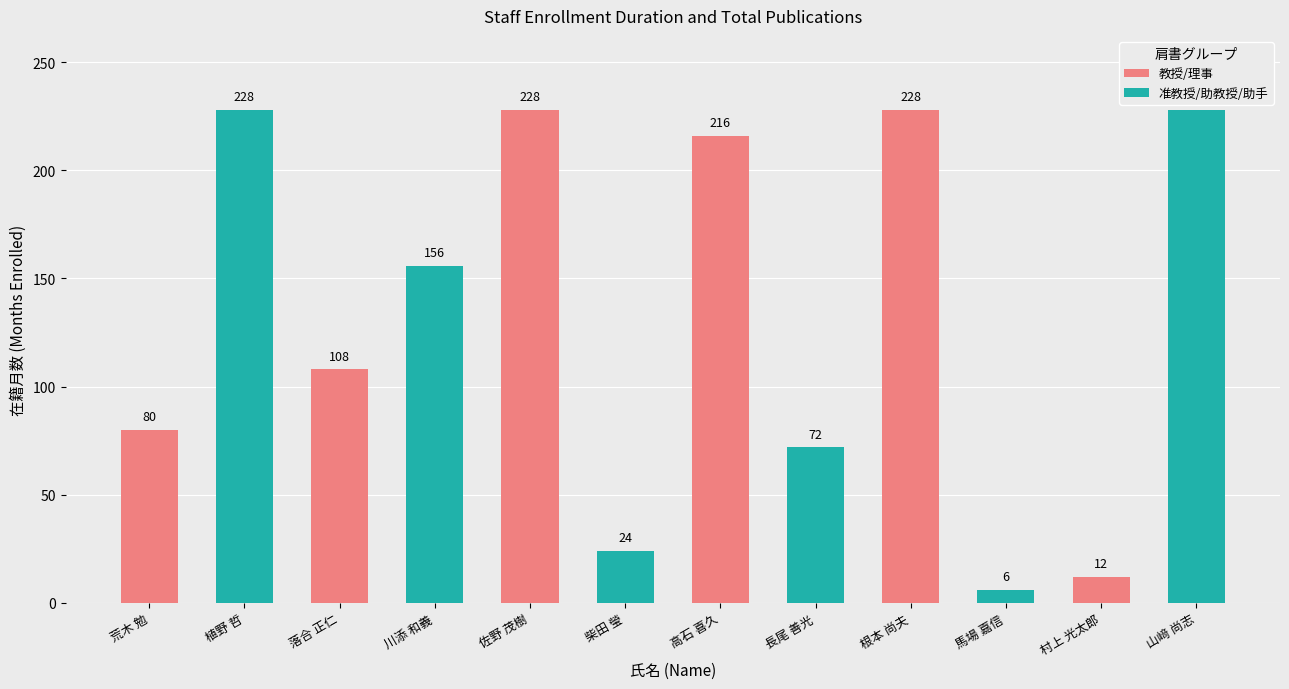

Reading left to right, list all the values displayed in this chart.

教授/理事: 80	108	228	216	228	12
准教授/助教授/助手: 228	156	24	72	6	228